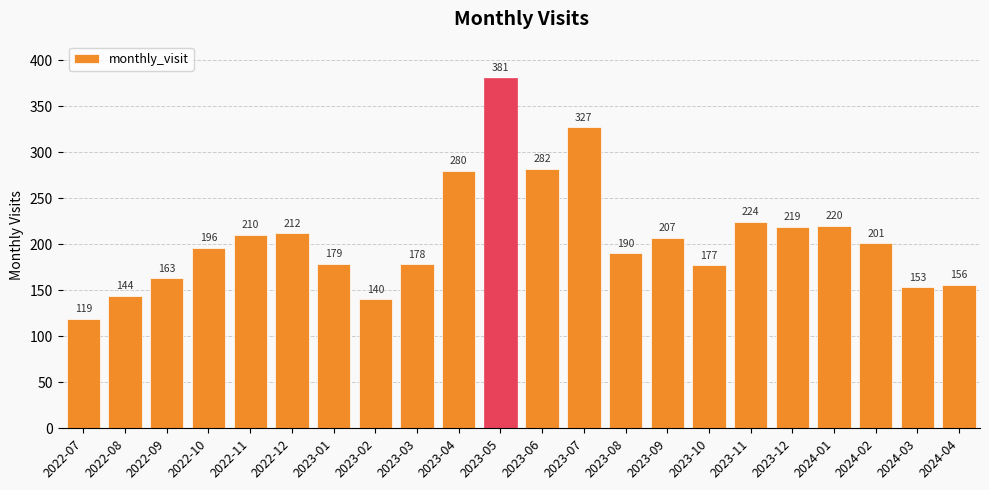

What position from the left is 2023-06?

12